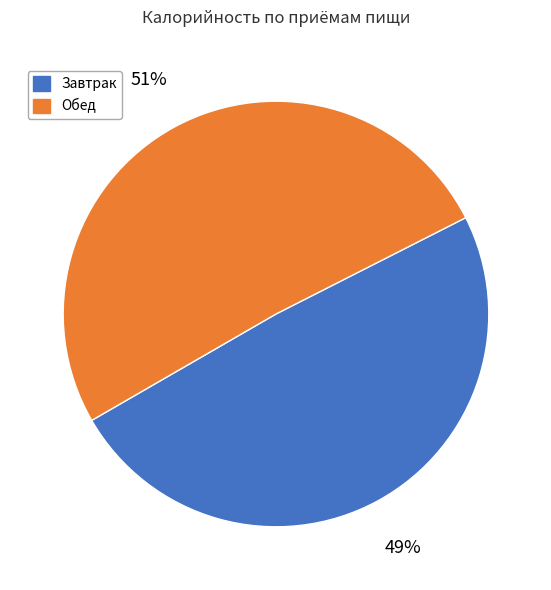

True or false: Завтрак accounts for 49% of the total.

True